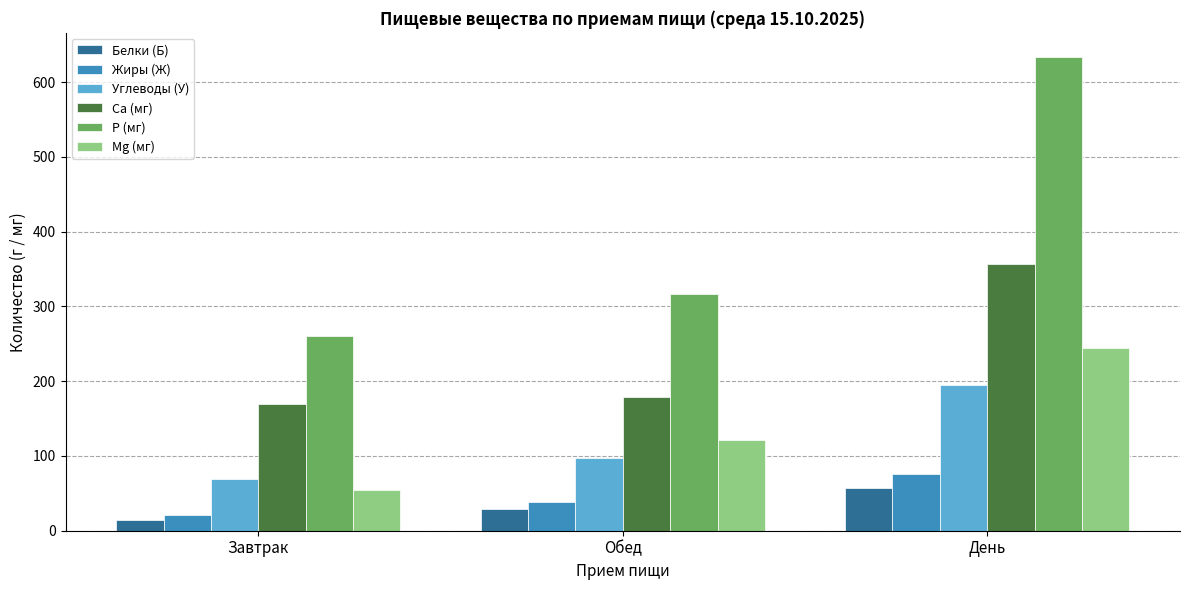

What is the difference between the Жиры (Ж) values at Обед and Завтрак?

17.1